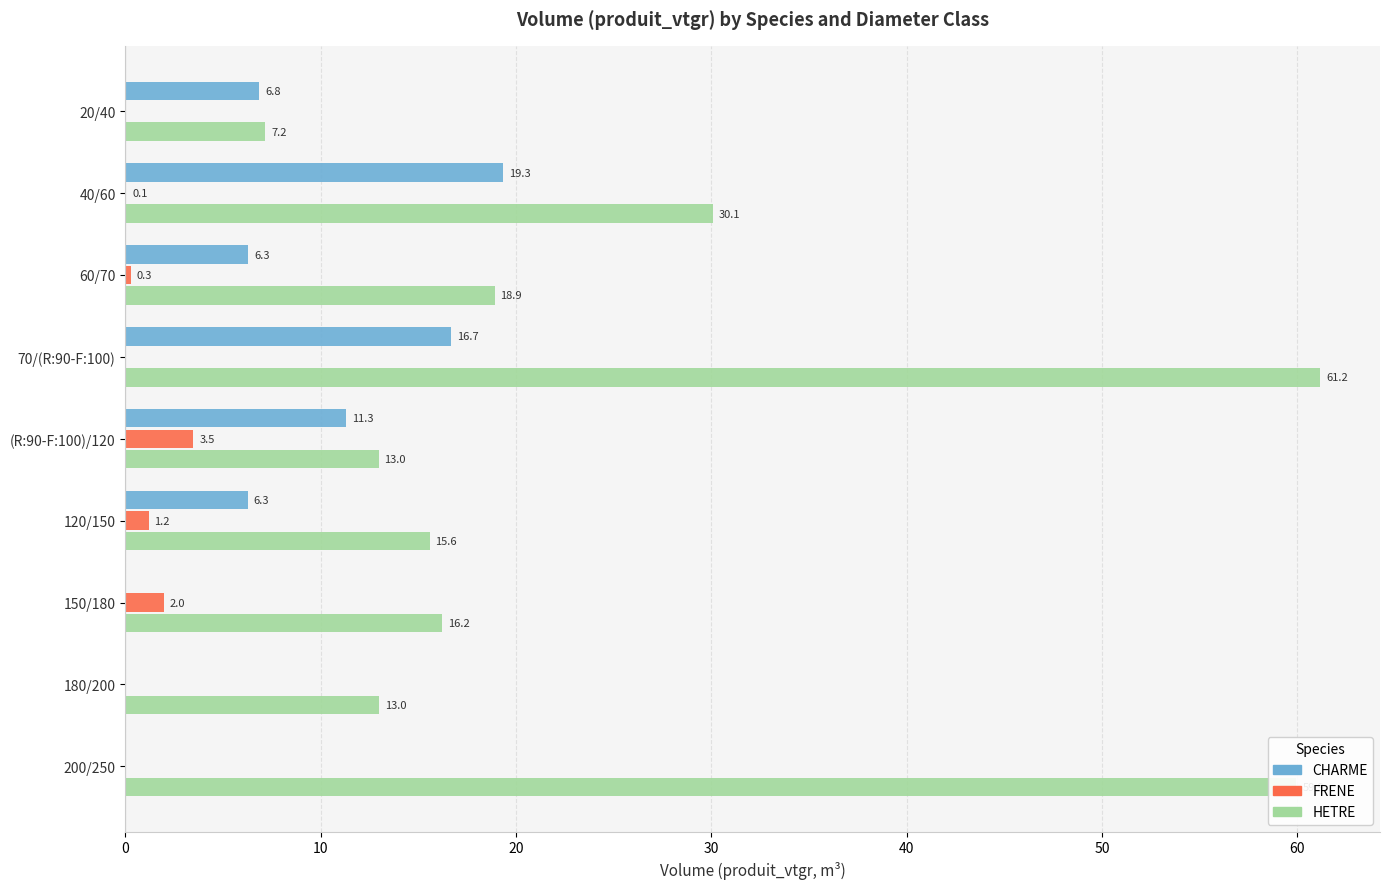

Where is HETRE nearest to the value 34?

40/60